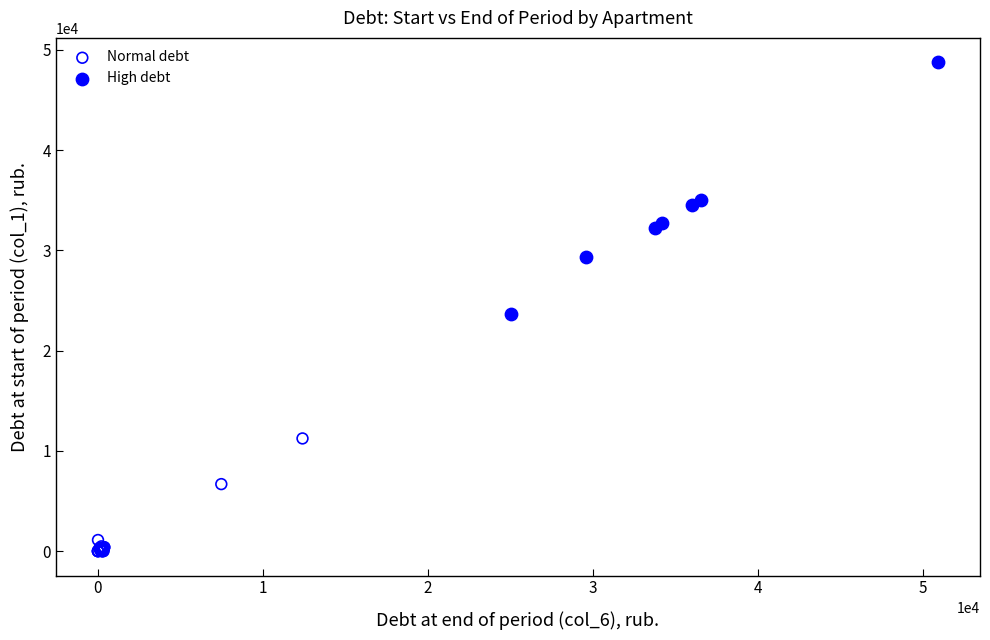

Which series has the widest spread of Y values?

High debt